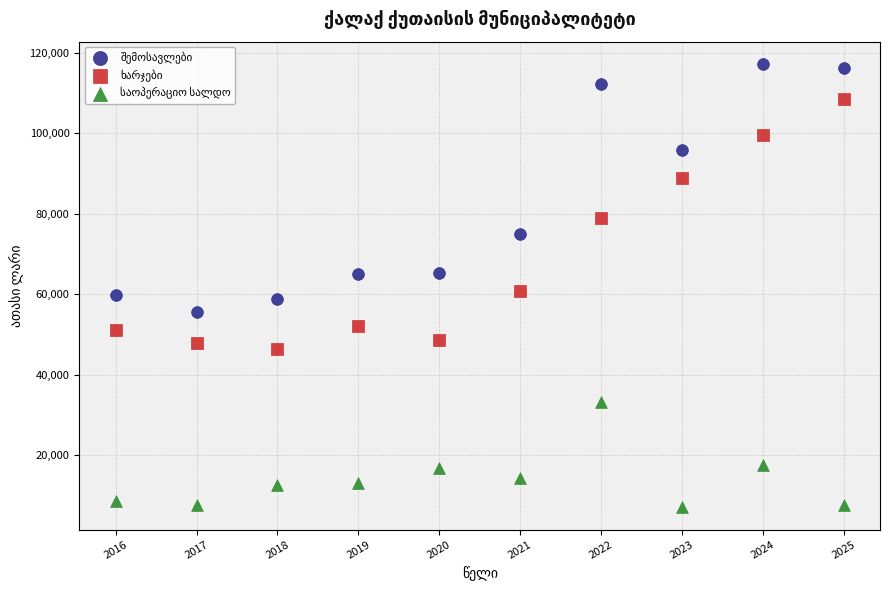

What is the X range (max minus min) for the scatter plot?

9.0